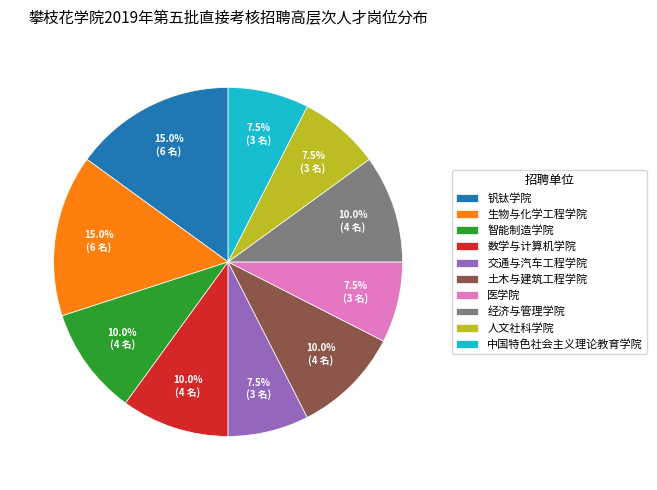

What is the ratio of the value at 数学与计算机学院 to the value at 生物与化学工程学院?

0.7